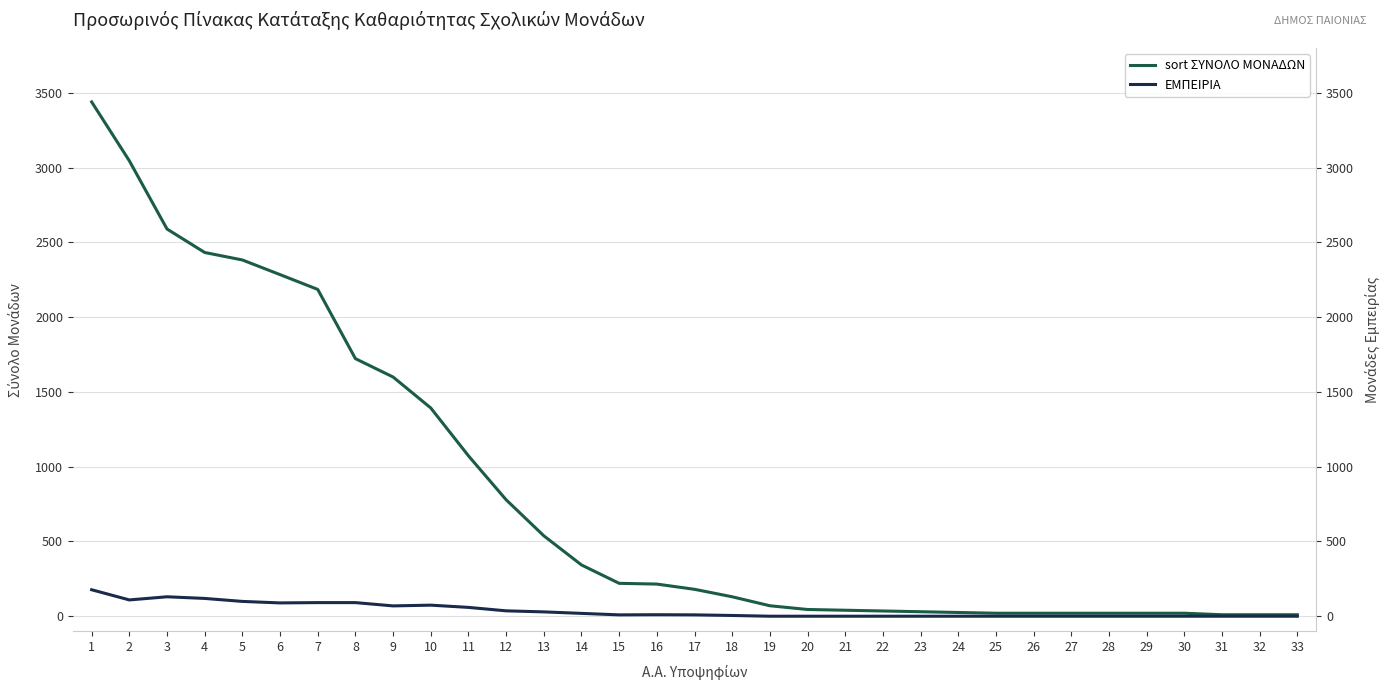

How many values in the sort ΣΥΝΟΛΟ ΜΟΝΑΔΩΝ series exceed 180?

16